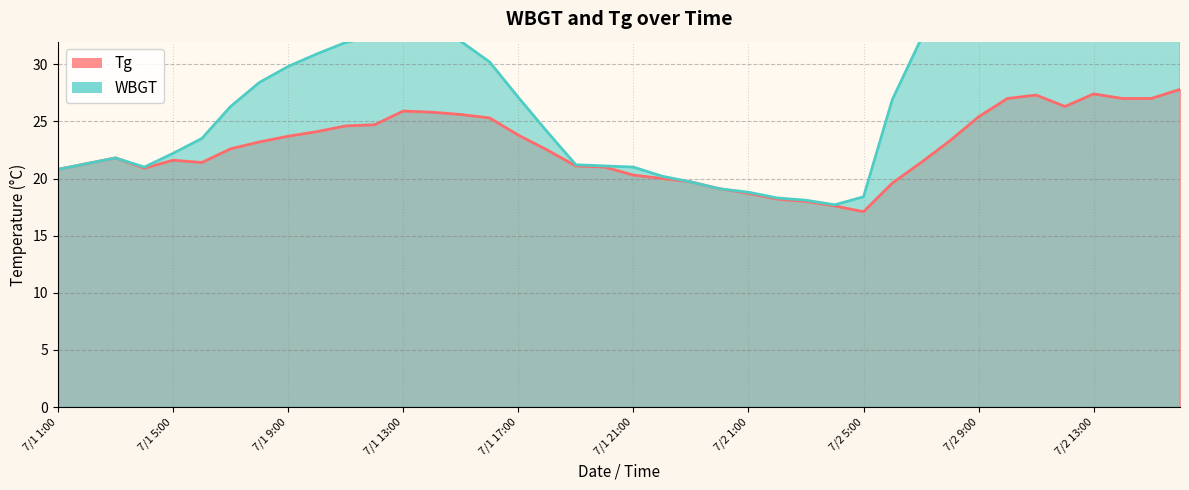

What is the difference between the maximum and minimum values in the Tg series?

10.7